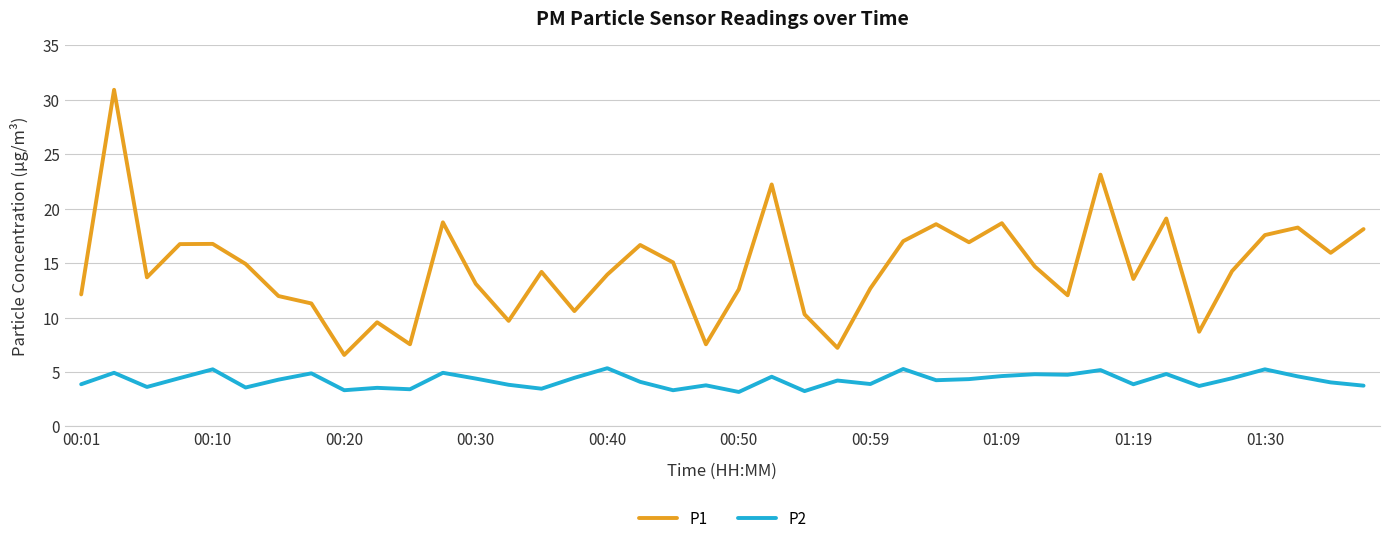

Which series has the largest total across all categories?

P1